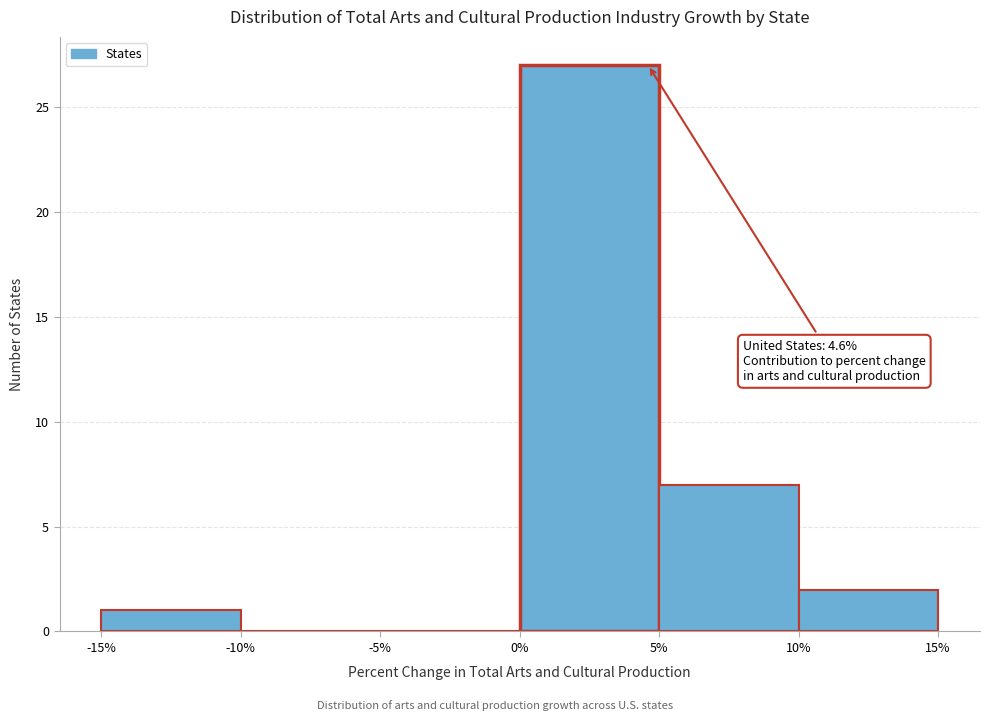

Which range on the x-axis has the tallest bar?

0% to 5%